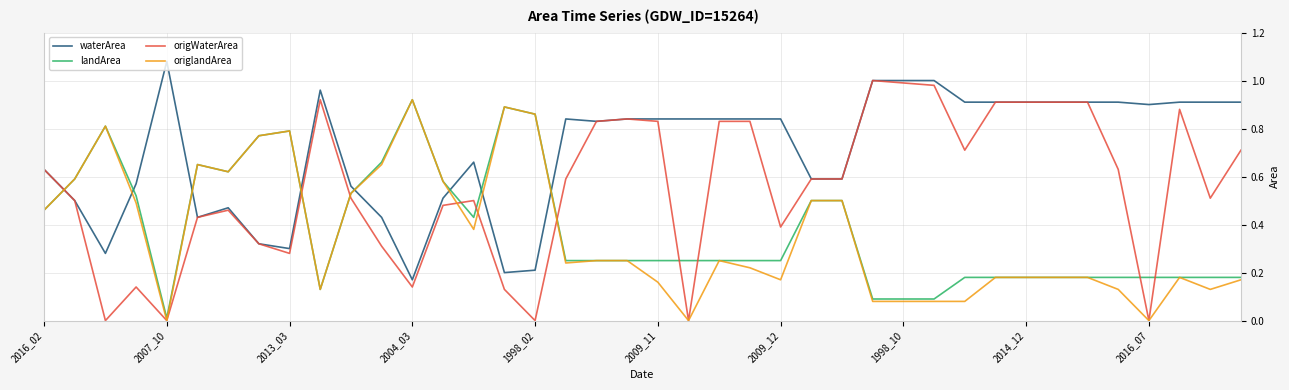

Which series ends up on top after the final intersection of origlandArea and waterArea?

waterArea